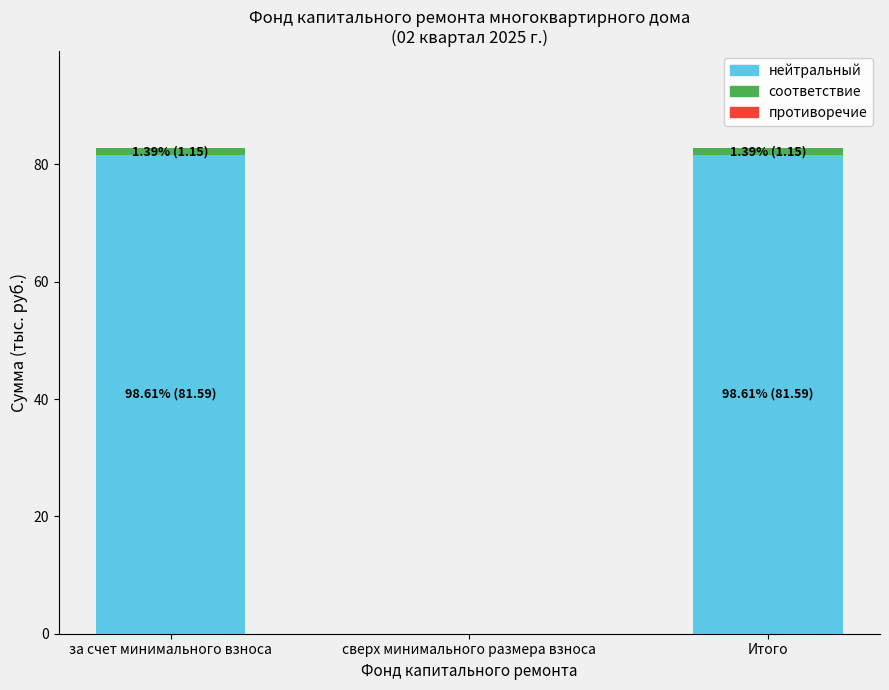

What is the sum of all нейтральный values?

163.2